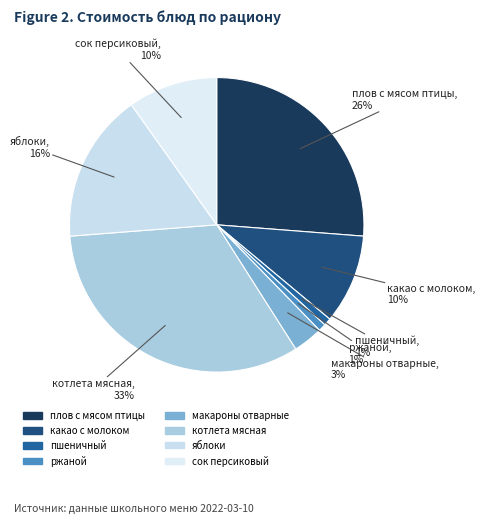

To the nearest percent, what is the difference between the largest and smallest slice percentages?

32%